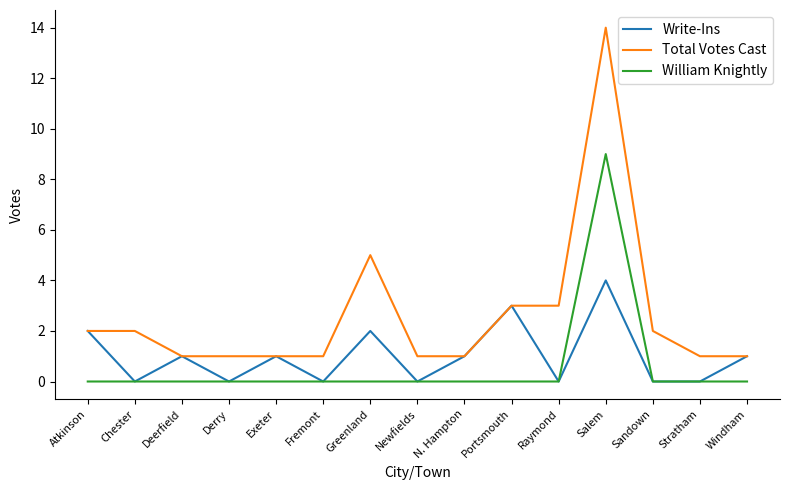

How many categories are shown in the chart?

15